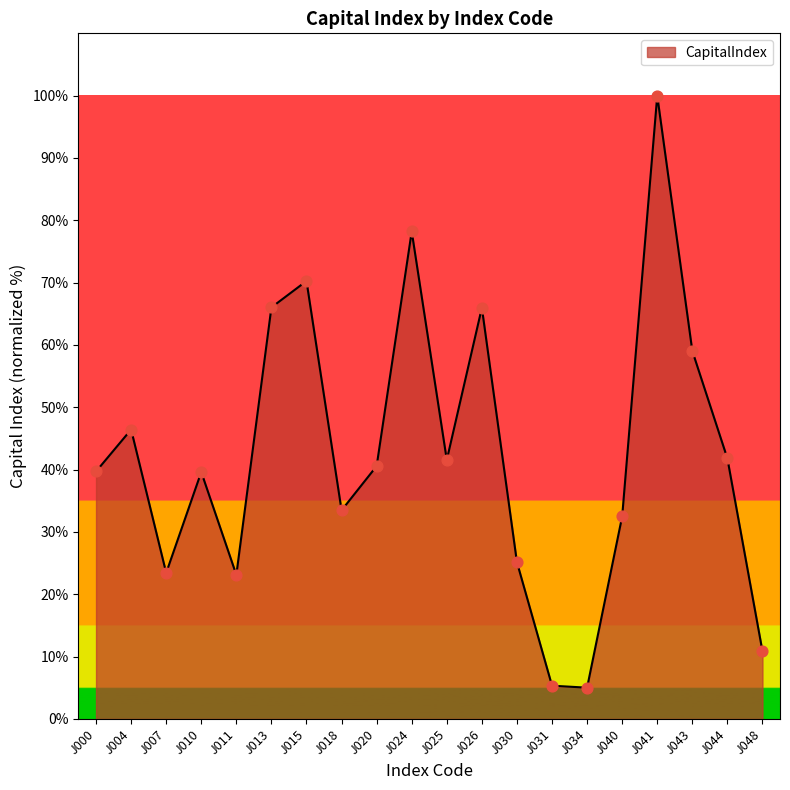

What is the ratio of the value at J030 to the value at J044?

0.6